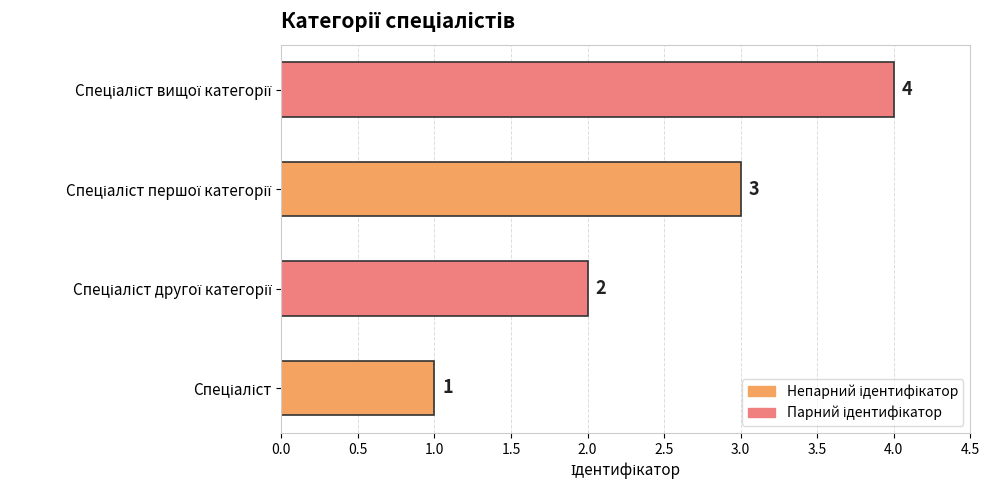

How many values are between 2 and 4?

3